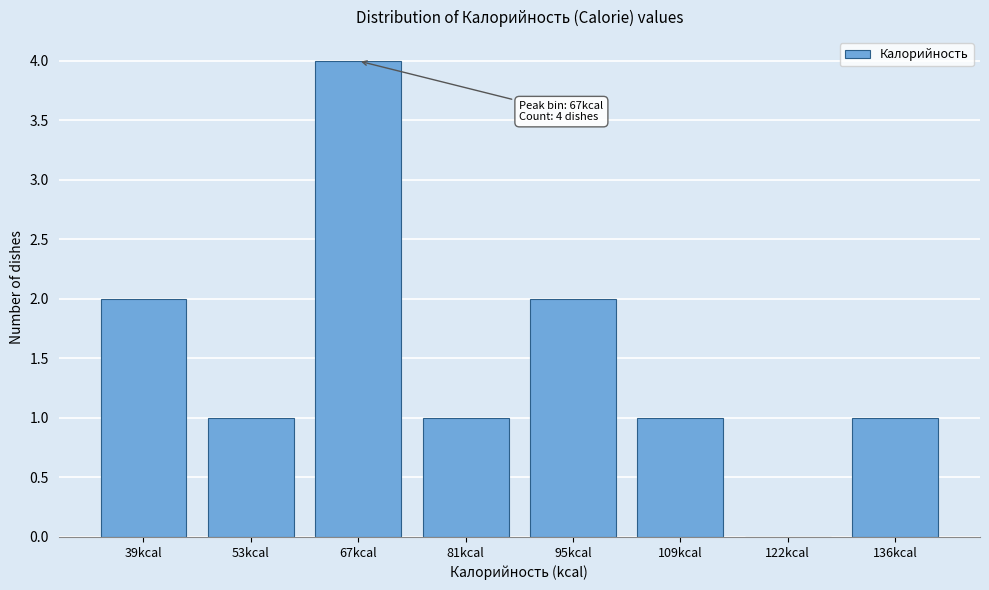

Reading left to right, transcribe all the data shown in this chart.

39kcal=2	53kcal=1	67kcal=4	81kcal=1	95kcal=2	109kcal=1	122kcal=0	136kcal=1